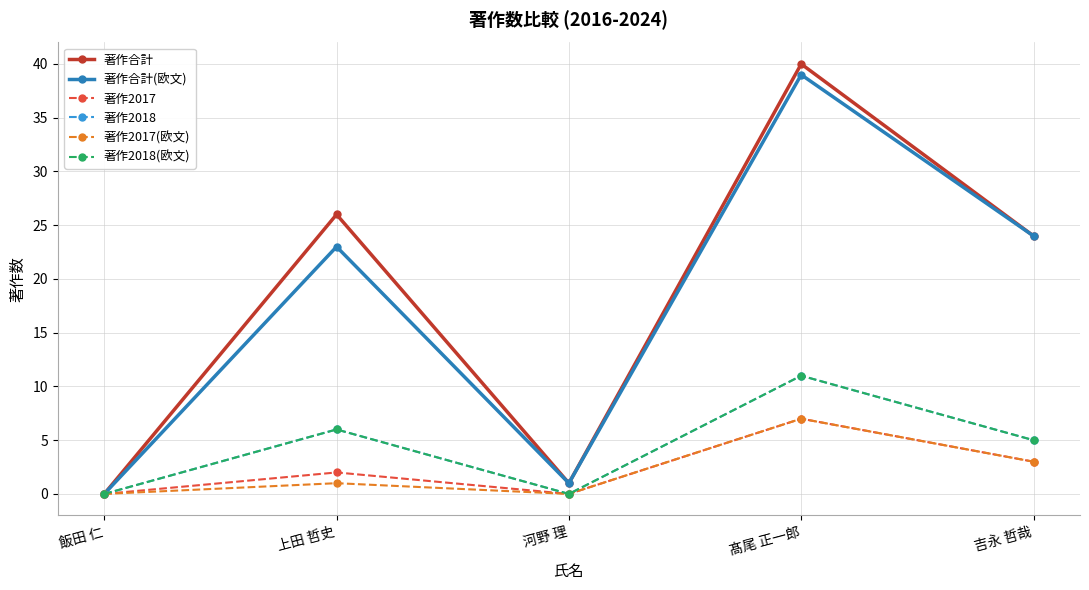

At which category does 著作合計(欧文) reach its first local valley?

河野 理